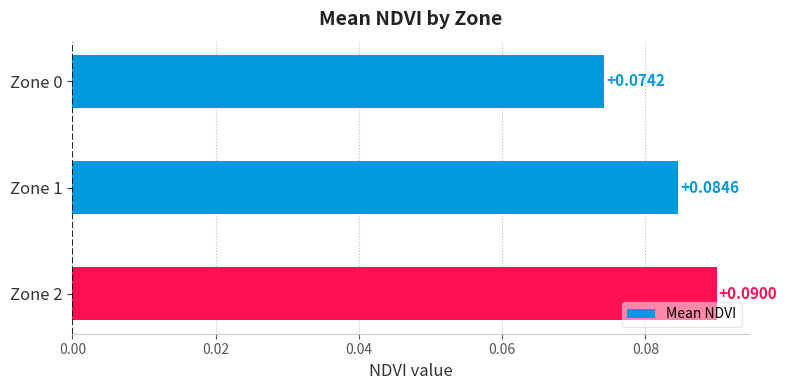

Rank the categories by value from highest to lowest.

Zone 2, Zone 1, Zone 0